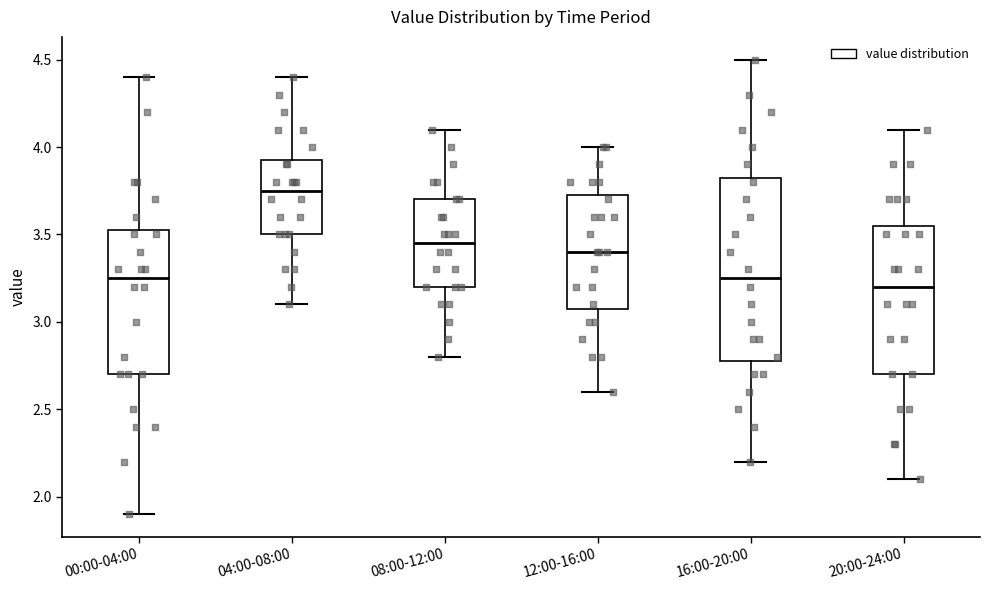

Which box is the tallest, from its lower edge to its upper edge?

16:00-20:00